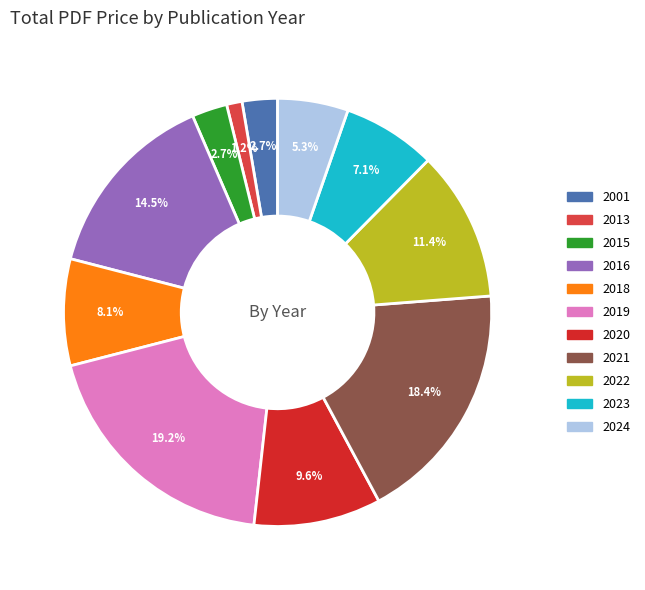

Count the number of slices in the pie.

11